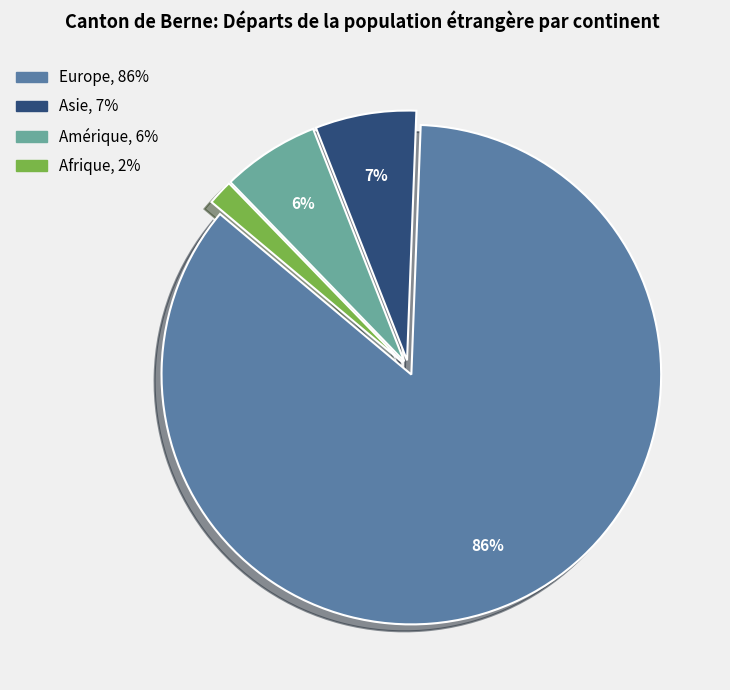

Is there a majority slice in this chart?

Yes